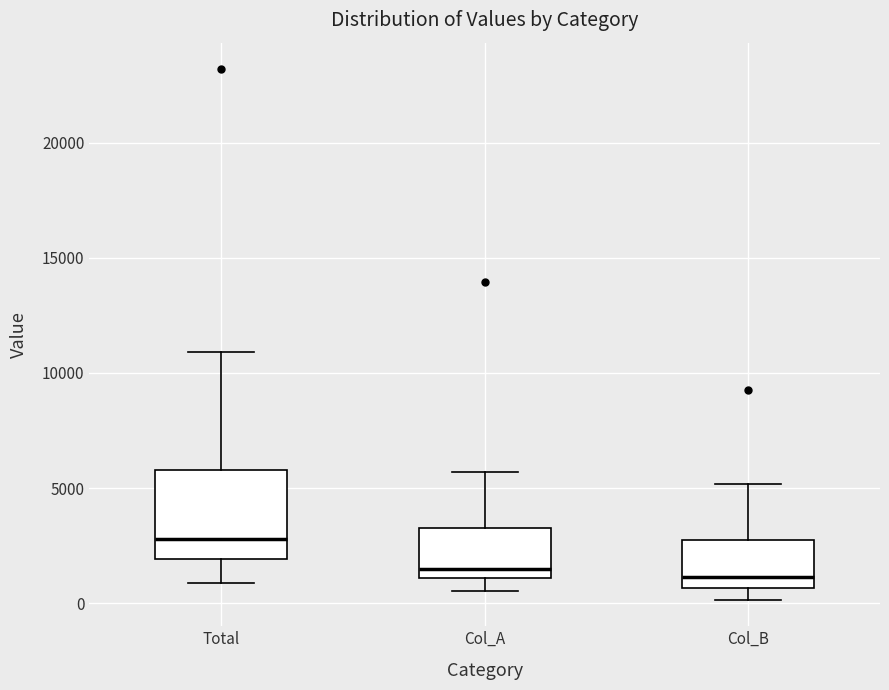

Reading left to right, read every box against the y-axis: the position of its median line, the range the box covers, and the ends of its whiskers. The values are not printed on the chart, so give them approximately, as read against the axis.

Total: median 3000, box 2000 to 6000, whiskers 1000 to 11000
Col_A: median 1500, box 1000 to 3500, whiskers 500 to 5500
Col_B: median 1000, box 500 to 2500, whiskers 0 to 5000